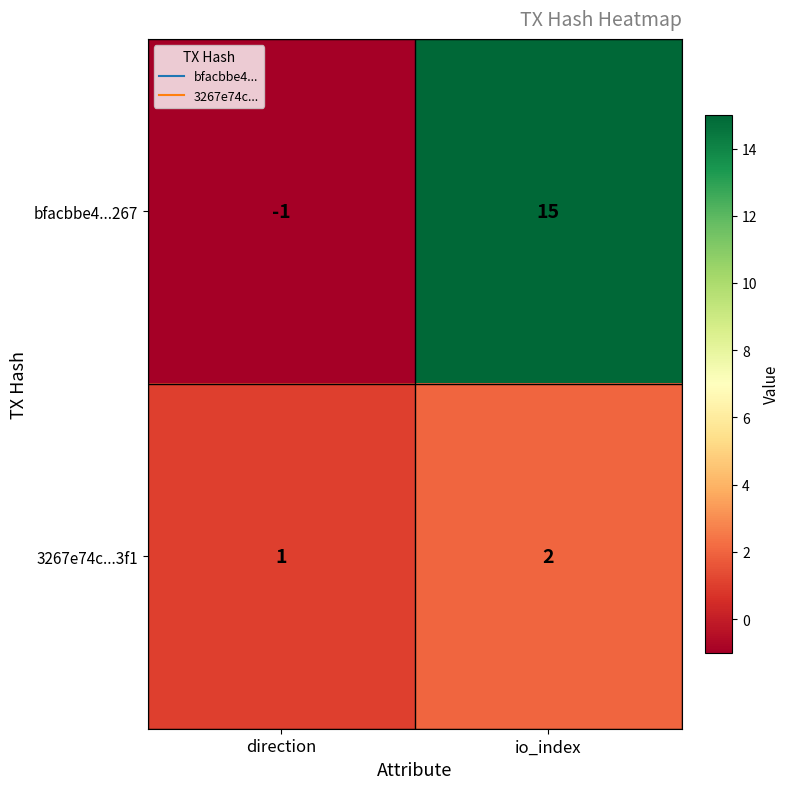

The bfacbbe4...267 series shows 0 at direction. True or false?

False